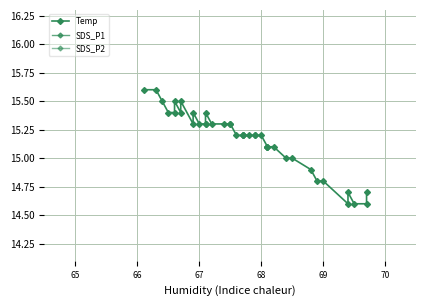

True or false: SDS_P2 and SDS_P1 intersect in this chart.

False